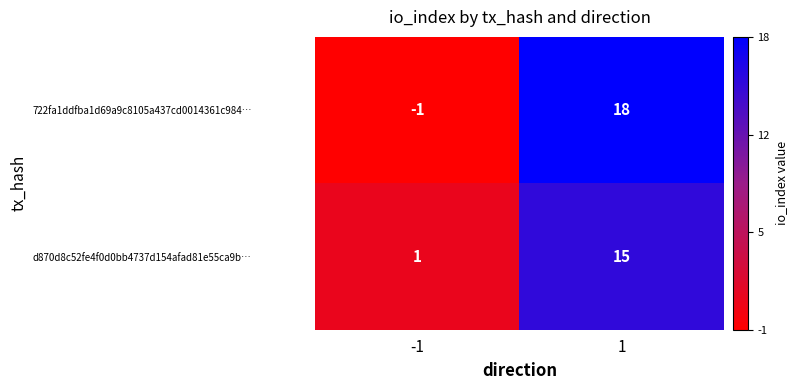

What is the maximum value shown in the chart?

18